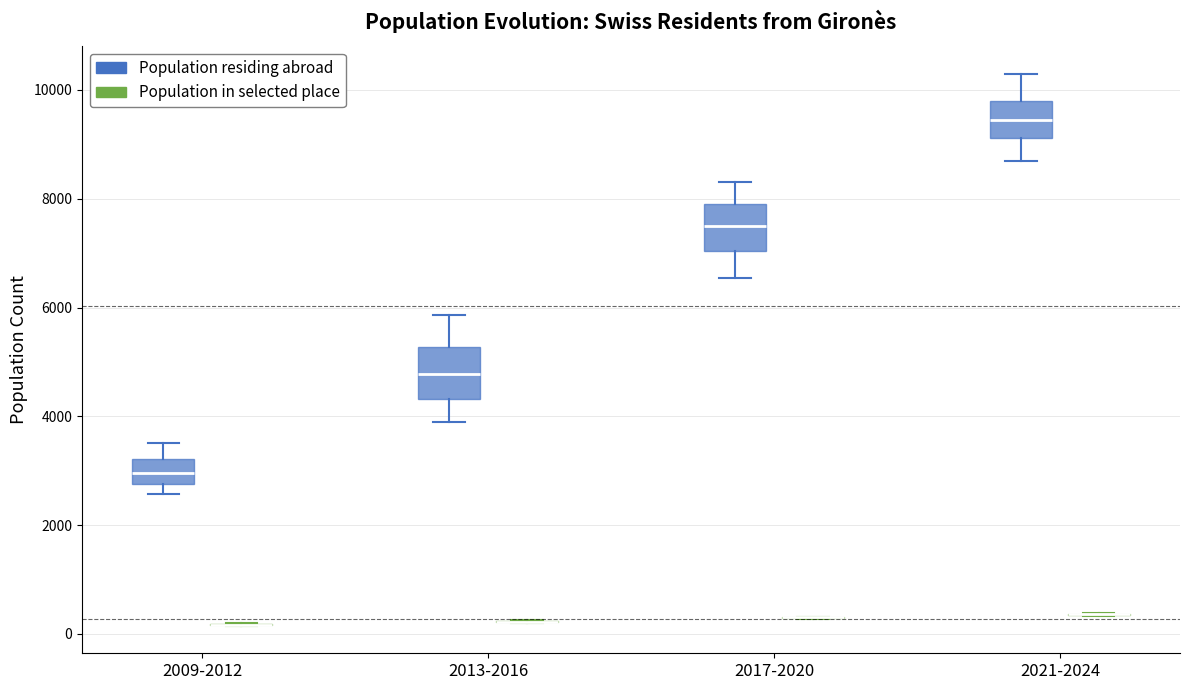

Reading left to right, transcribe this box plot: for each box, give where its median line is, the range the box spans, and where its two whiskers end, as read against the y-axis. The values are not printed on the chart, so give them approximately, as read against the axis.

2009-2012 (Population residing abroad): median 3000, box 2800 to 3200, whiskers 2600 to 3600
2009-2012 (Population in selected place): box collapsed to a line at 200, whiskers 200 to 200
2013-2016 (Population residing abroad): median 4800, box 4400 to 5200, whiskers 4000 to 5800
2013-2016 (Population in selected place): box collapsed to a line at 200, whiskers 200 to 200
2017-2020 (Population residing abroad): median 7400, box 7000 to 8000, whiskers 6600 to 8400
2017-2020 (Population in selected place): box collapsed to a line at 400, whiskers 200 to 400
2021-2024 (Population residing abroad): median 9400, box 9200 to 9800, whiskers 8600 to 10400
2021-2024 (Population in selected place): box collapsed to a line at 400, whiskers 400 to 400